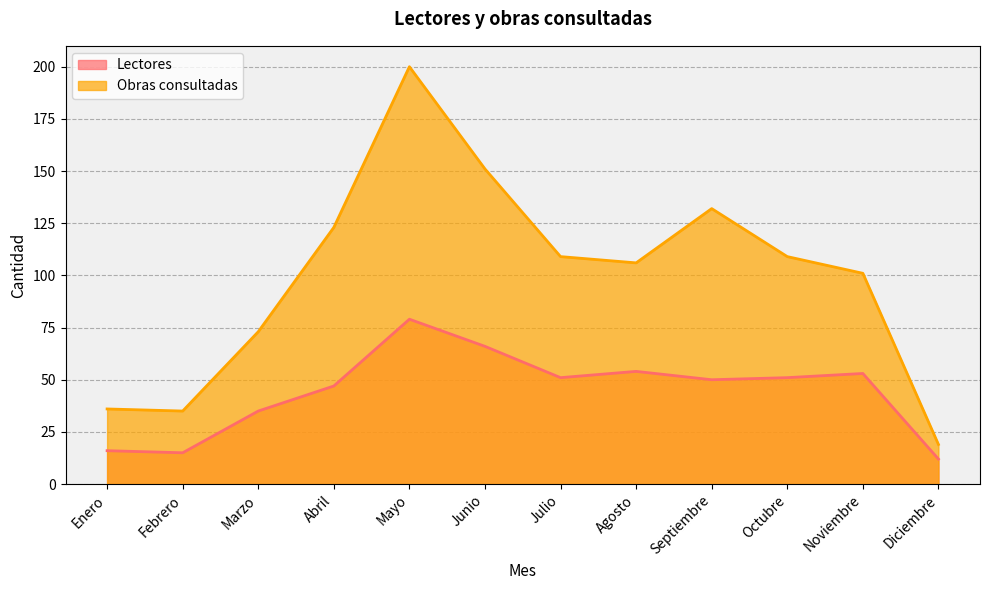

The Lectores series shows 66 at Junio. True or false?

True